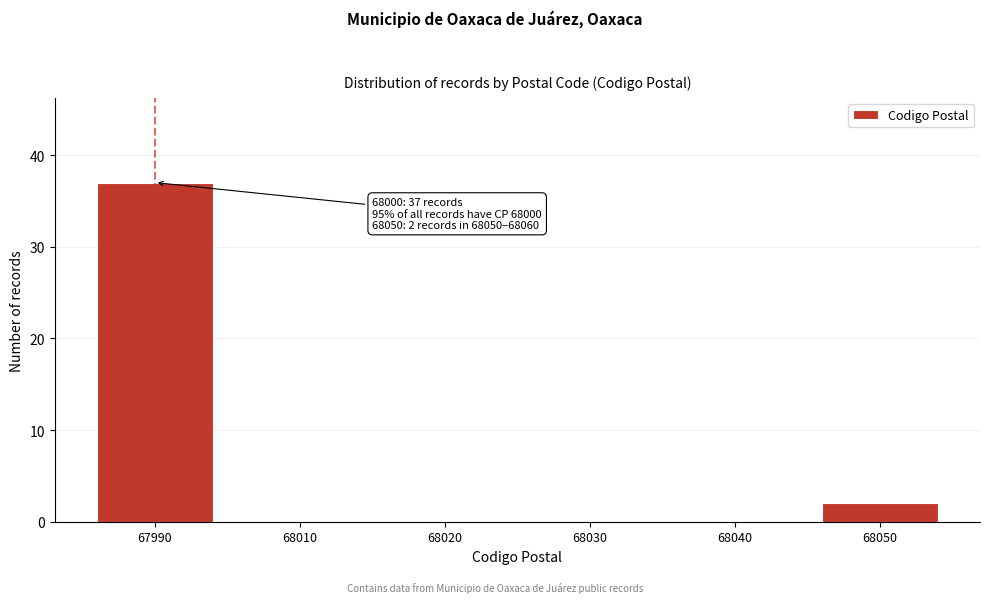

Reading left to right, transcribe all the data shown in this chart.

67990=37	68010=0	68020=0	68030=0	68040=0	68050=2